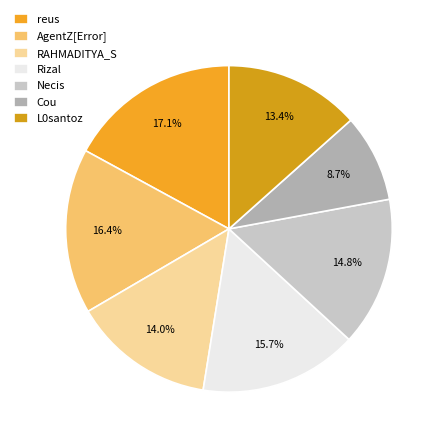

How many segments does this pie chart have?

7